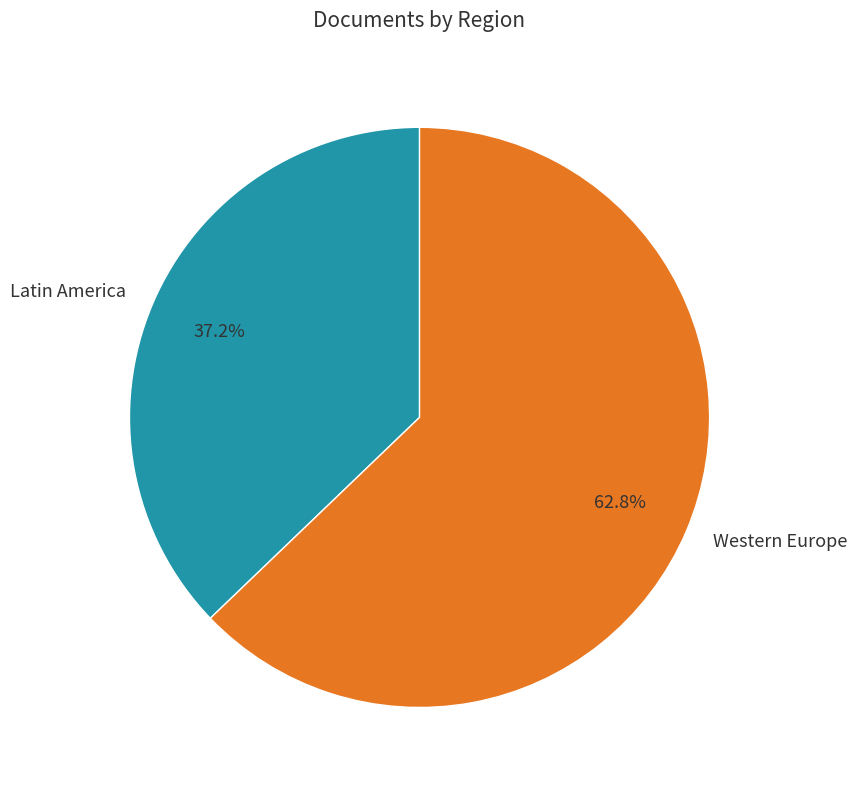

Rank the categories by value from highest to lowest.

Western Europe, Latin America